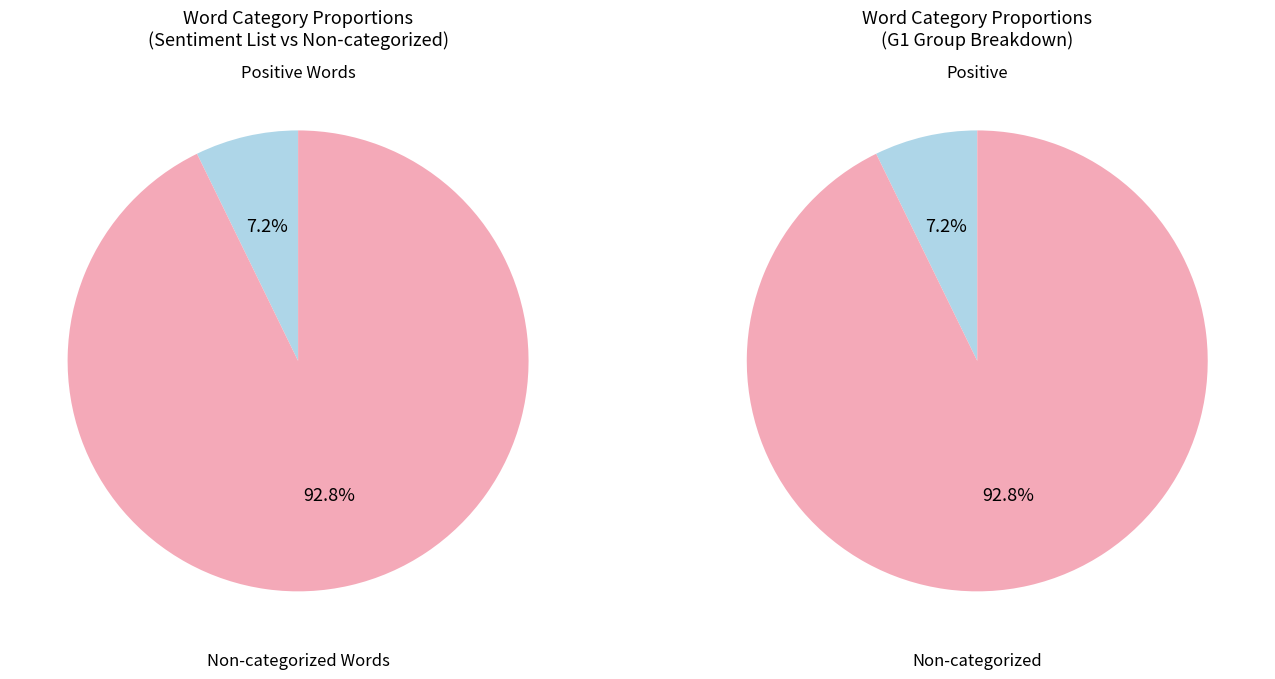

How many segments does this pie chart have?

4